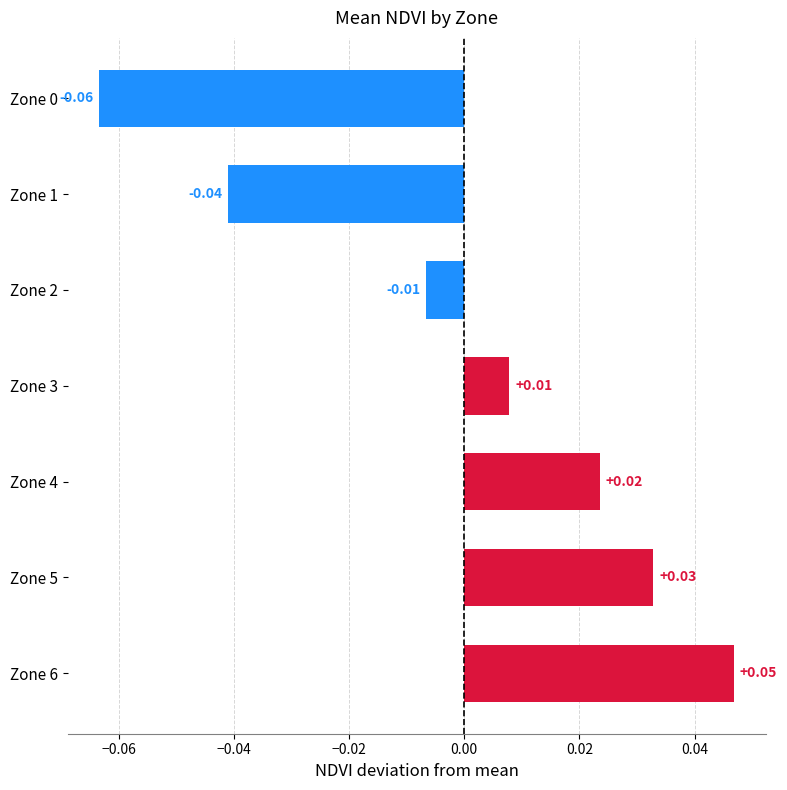

Which has a higher value, Zone 5 or Zone 0?

Zone 5